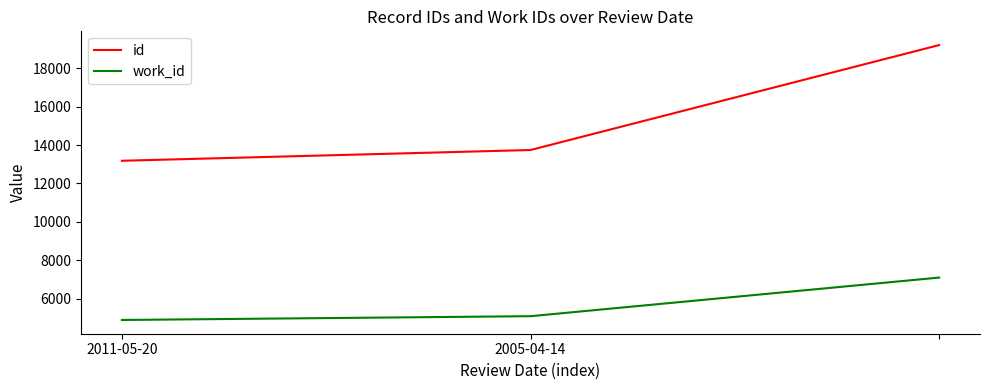

Which series has the largest range (max minus min)?

id